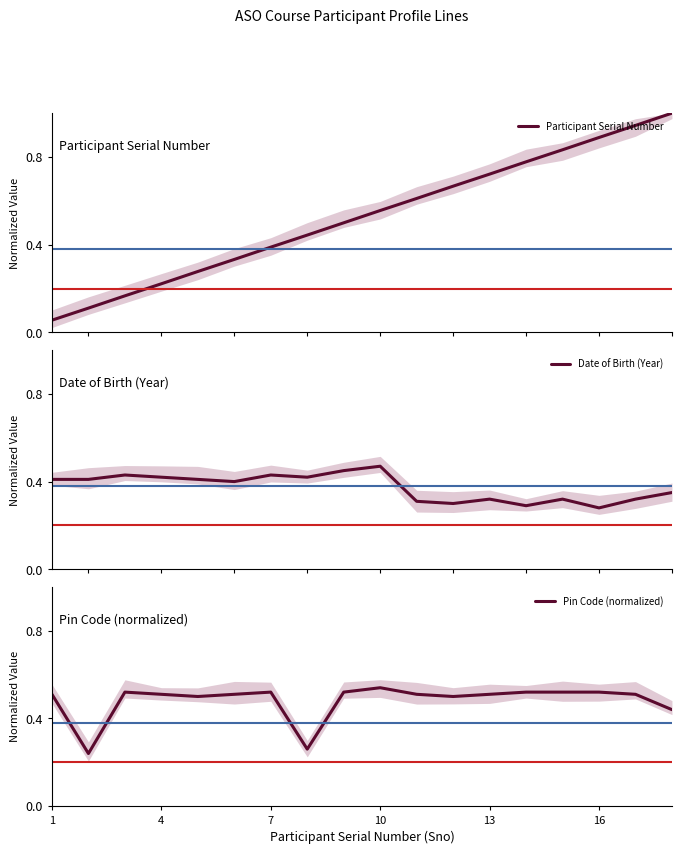

The Pin Code (normalized) series shows 0.1 at 16. True or false?

False